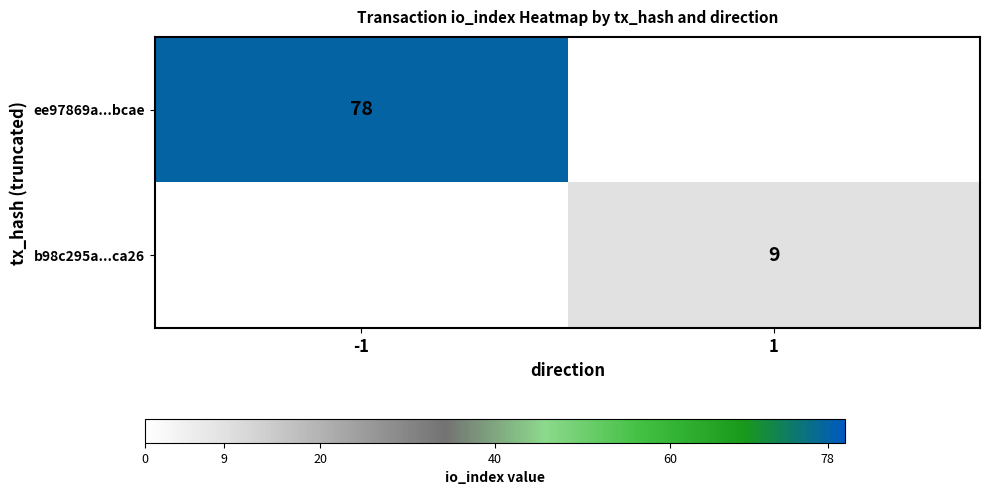

True or false: b98c295a...ca26 has a value of 9 at 1.

True